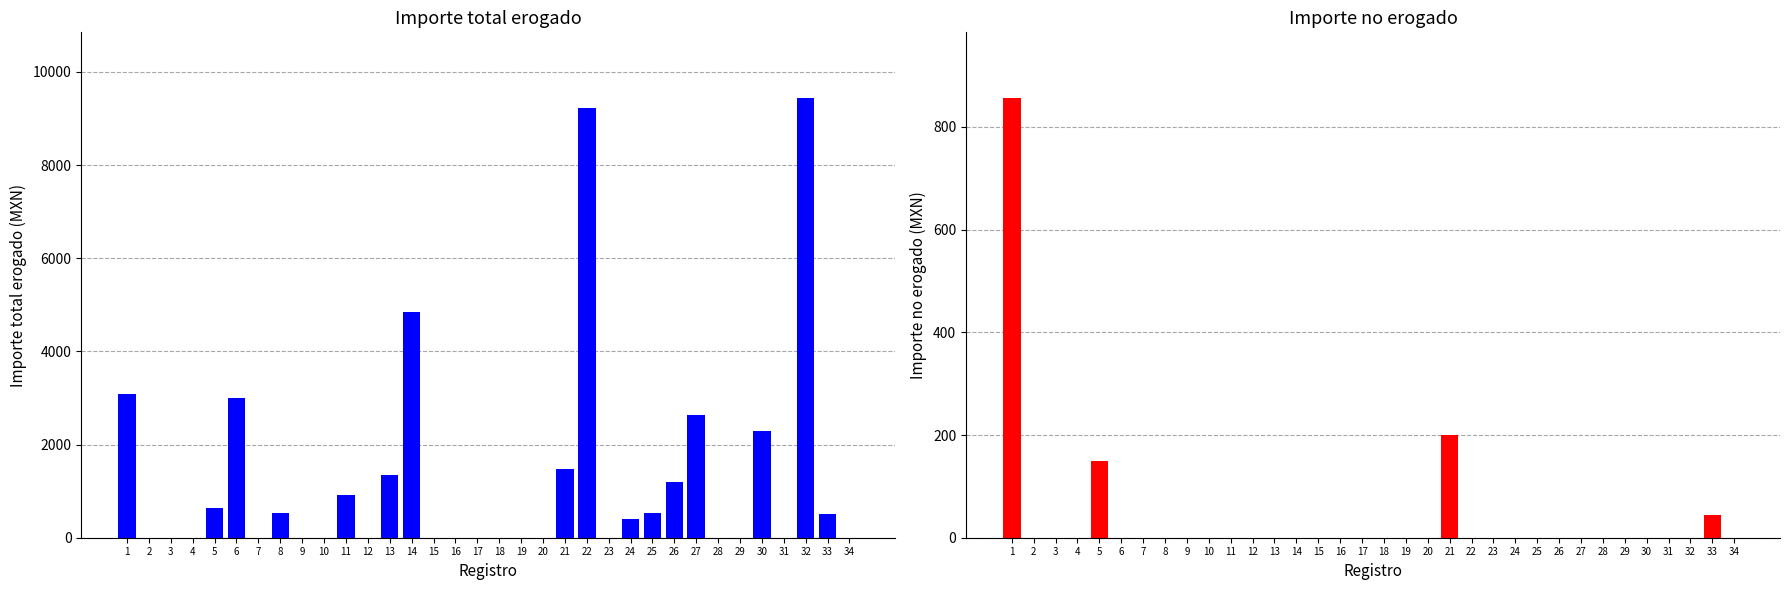

Which series changed the most between 29 and 30?

Importe total erogado